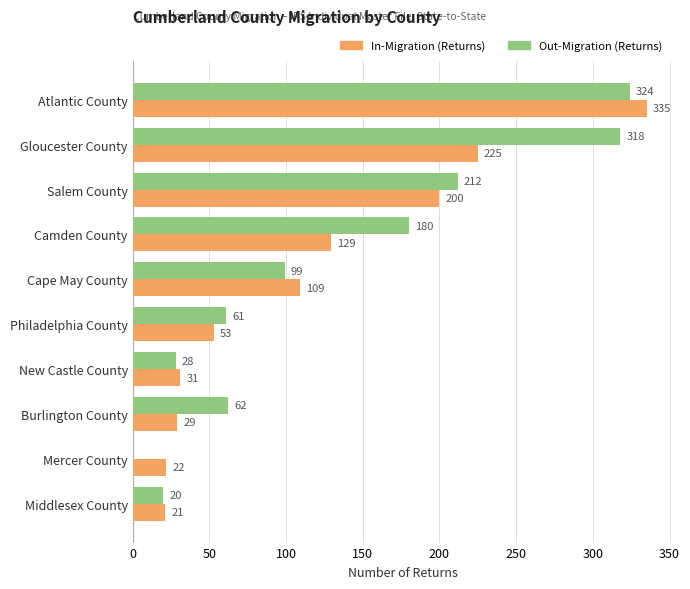

How many series are shown in this chart?

2